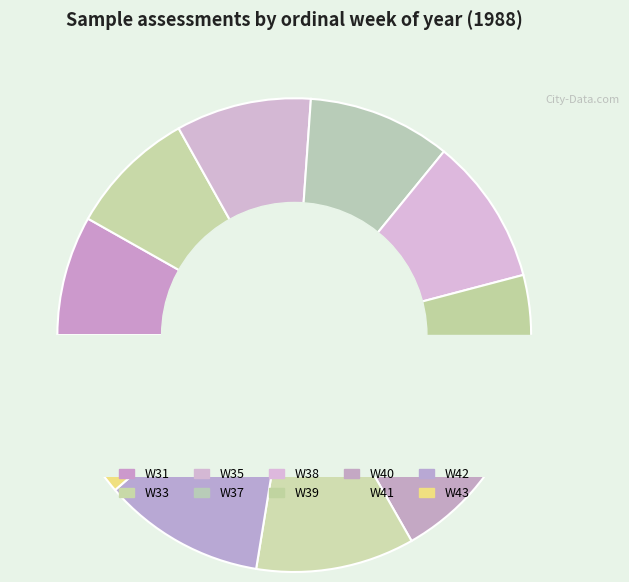

To the nearest percent, what is the difference between the W33 and W43 slice percentages?

3%